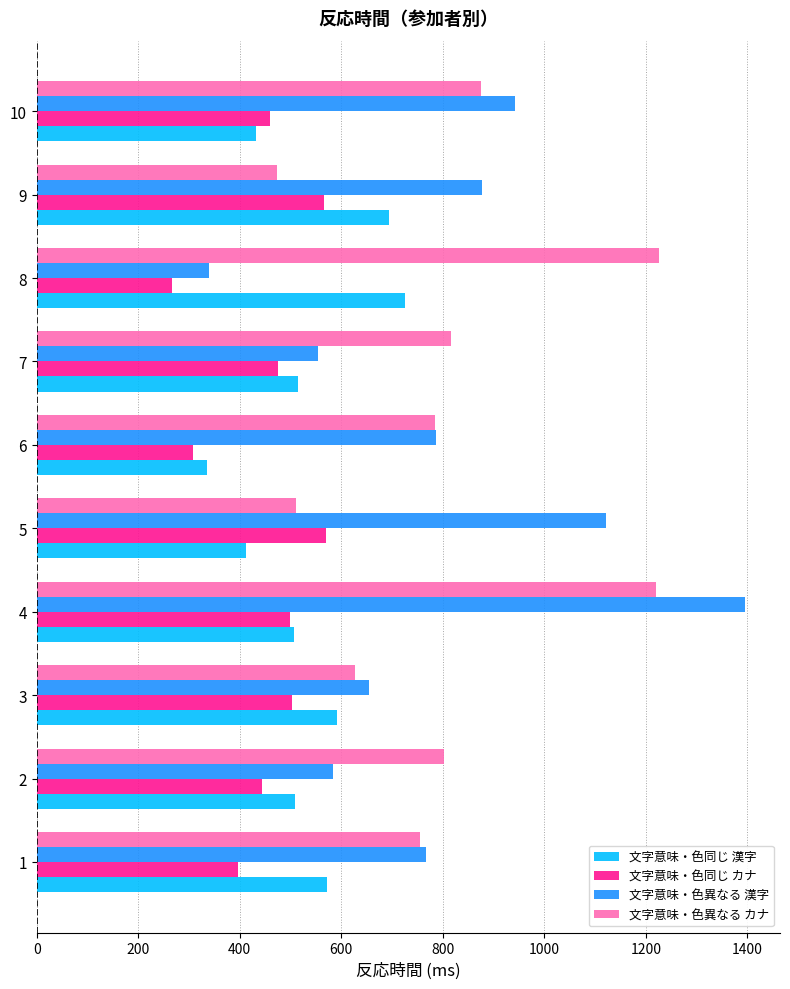

Rank the series by their maximum value, from lowest to highest.

文字意味・色同じ カナ, 文字意味・色同じ 漢字, 文字意味・色異なる カナ, 文字意味・色異なる 漢字